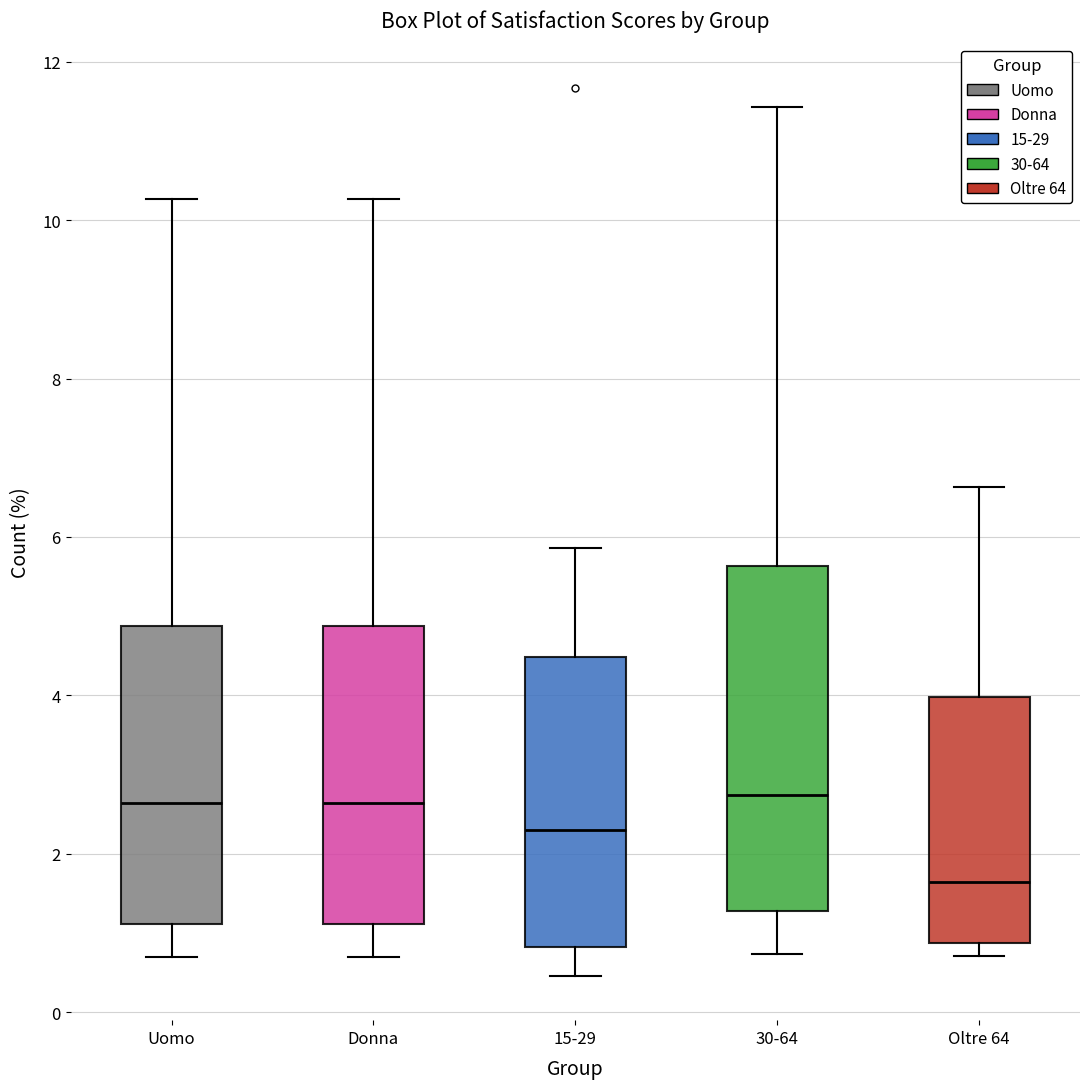

Reading left to right, read every box against the y-axis: the position of its median line, the range the box covers, and the ends of its whiskers. The values are not printed on the chart, so give them approximately, as read against the axis.

Uomo: median 2.6, box 1.2 to 4.8, whiskers 0.6 to 10.2
Donna: median 2.6, box 1.2 to 4.8, whiskers 0.6 to 10.2
15-29: median 2.4, box 0.8 to 4.4, whiskers 0.4 to 5.8
30-64: median 2.8, box 1.2 to 5.6, whiskers 0.8 to 11.4
Oltre 64: median 1.6, box 0.8 to 4.0, whiskers 0.8 (just below the box's lower edge) to 6.6